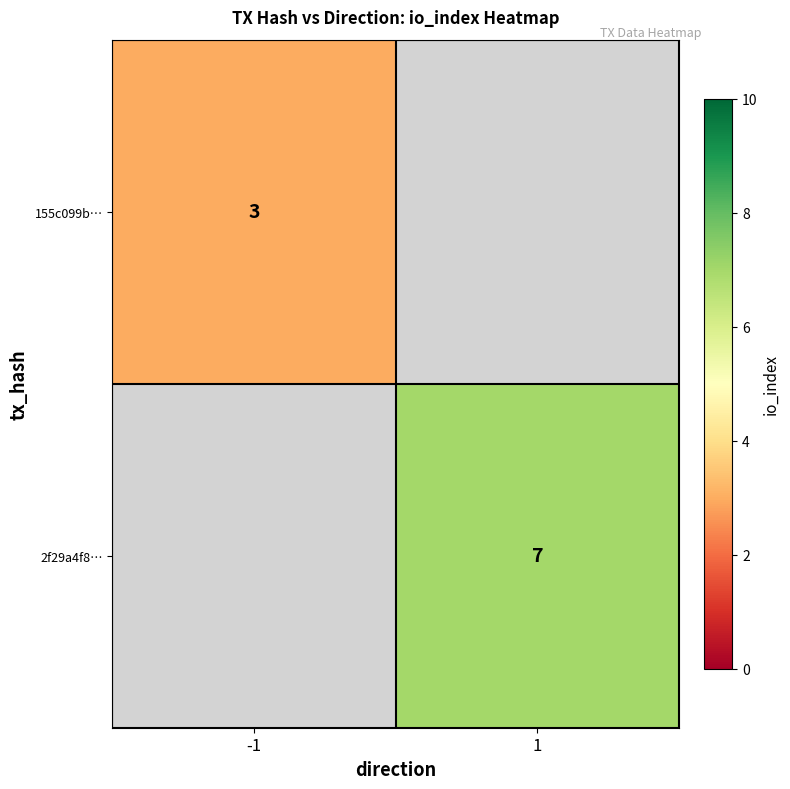

Which series has the largest range (max minus min)?

155c099b…